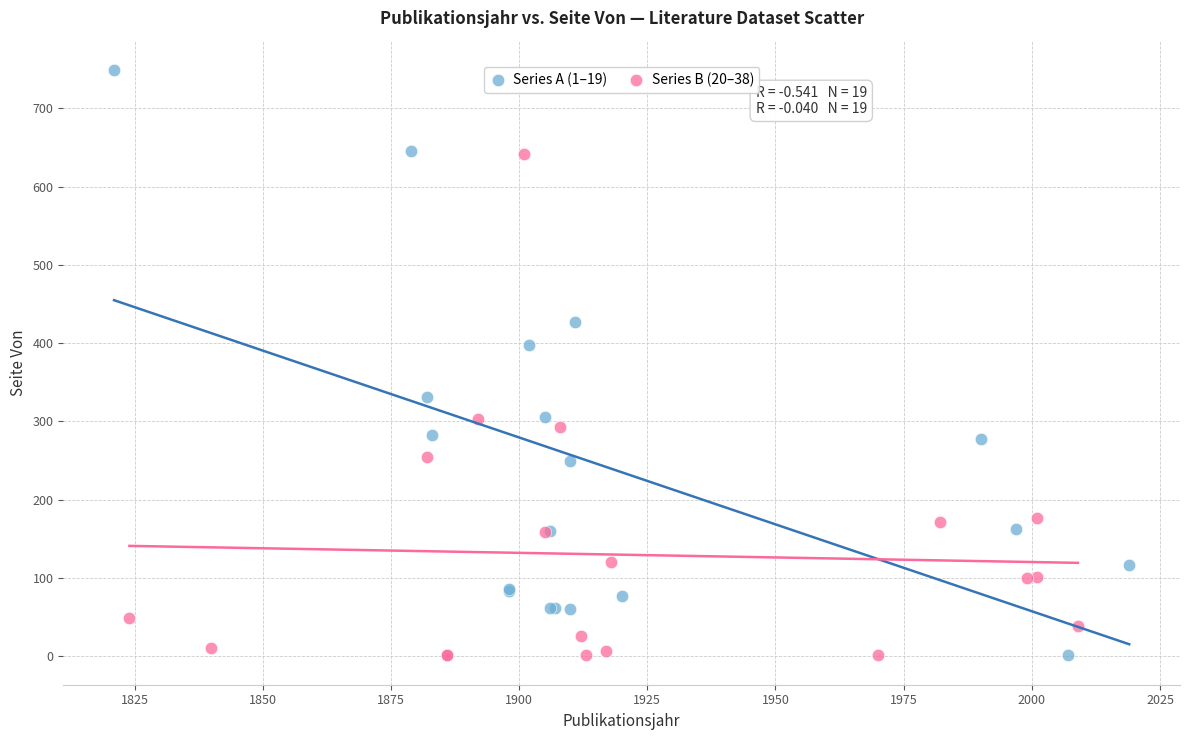

Which series has the largest Y range (max minus min)?

Series A (1–19)